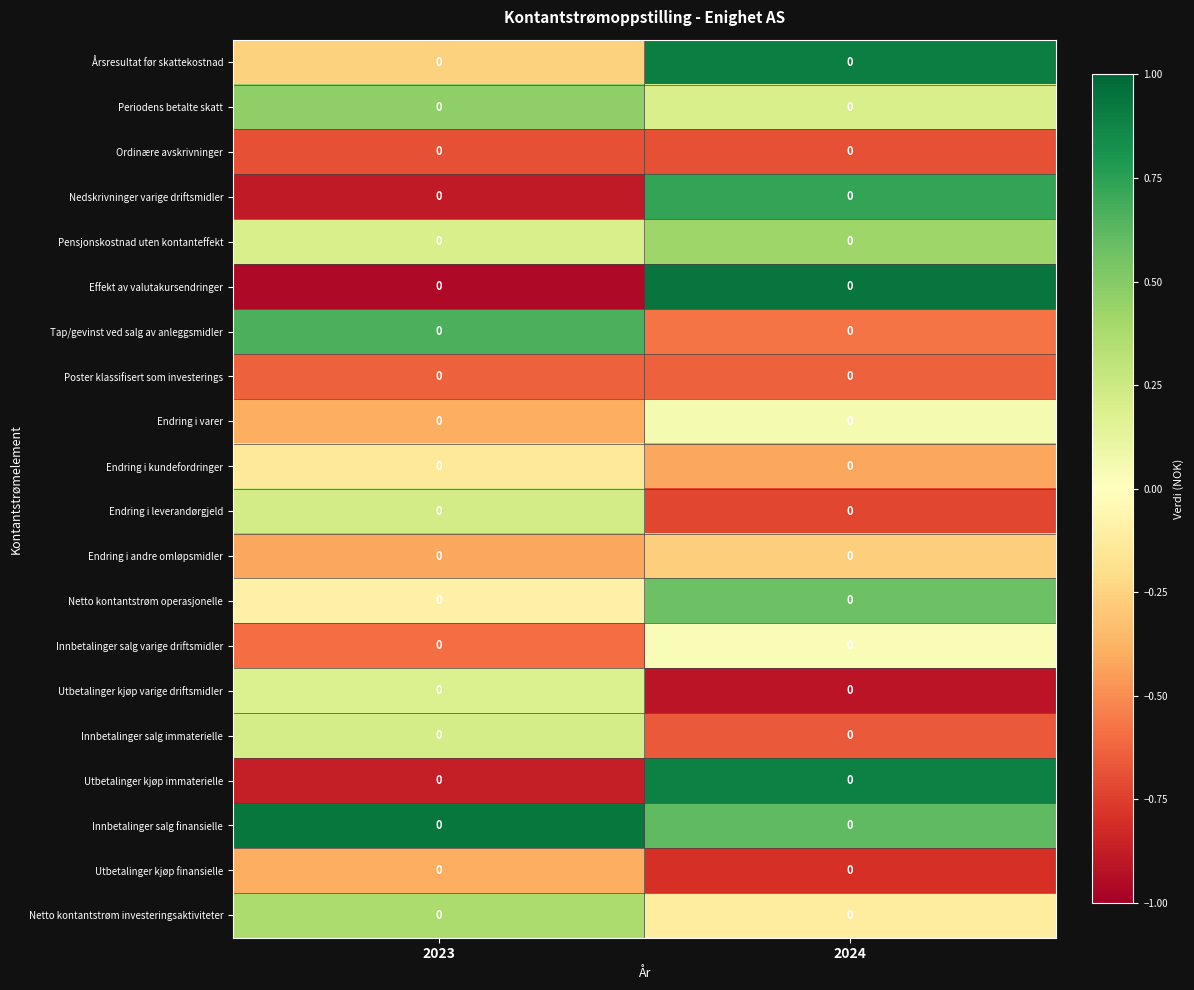

Reading left to right, transcribe all the data shown in this chart.

Årsresultat før skattekostnad: 2023=0.0	2024=0.0
Periodens betalte skatt: 2023=0.0	2024=0.0
Ordinære avskrivninger: 2023=0.0	2024=0.0
Nedskrivninger varige driftsmidler: 2023=0.0	2024=0.0
Pensjonskostnad uten kontanteffekt: 2023=0.0	2024=0.0
Effekt av valutakursendringer: 2023=0.0	2024=0.0
Tap/gevinst ved salg av anleggsmidler: 2023=0.0	2024=0.0
Poster klassifisert som investerings: 2023=0.0	2024=0.0
Endring i varer: 2023=0.0	2024=0.0
Endring i kundefordringer: 2023=0.0	2024=0.0
Endring i leverandørgjeld: 2023=0.0	2024=0.0
Endring i andre omløpsmidler: 2023=0.0	2024=0.0
Netto kontantstrøm operasjonelle: 2023=0.0	2024=0.0
Innbetalinger salg varige driftsmidler: 2023=0.0	2024=0.0
Utbetalinger kjøp varige driftsmidler: 2023=0.0	2024=0.0
Innbetalinger salg immaterielle: 2023=0.0	2024=0.0
Utbetalinger kjøp immaterielle: 2023=0.0	2024=0.0
Innbetalinger salg finansielle: 2023=0.0	2024=0.0
Utbetalinger kjøp finansielle: 2023=0.0	2024=0.0
Netto kontantstrøm investeringsaktiviteter: 2023=0.0	2024=0.0